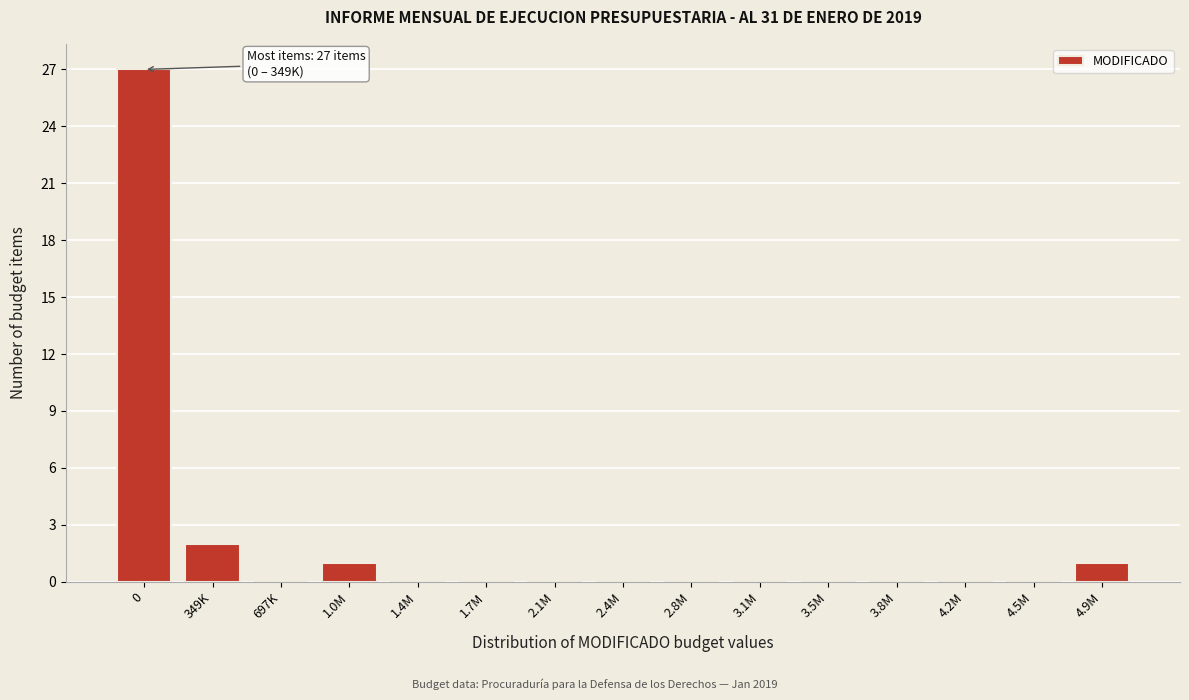

Reading right to left, list all the values displayed in this chart.

4.9M=1	4.5M=0	4.2M=0	3.8M=0	3.5M=0	3.1M=0	2.8M=0	2.4M=0	2.1M=0	1.7M=0	1.4M=0	1.0M=1	697K=0	349K=2	0=27